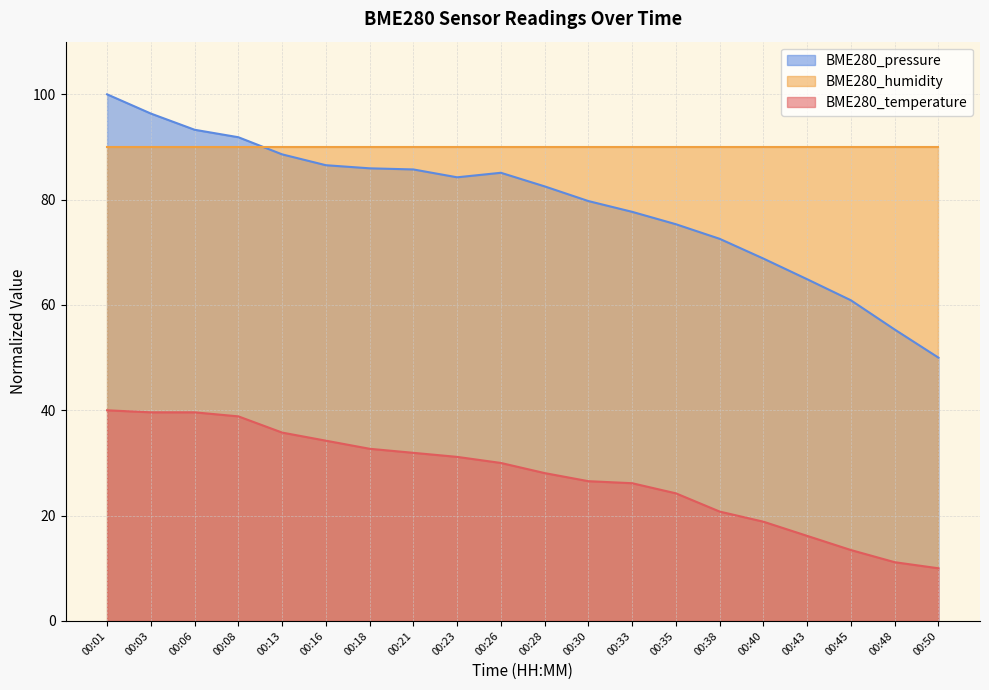

How many interior local valleys does the BME280_pressure_norm series have?

1